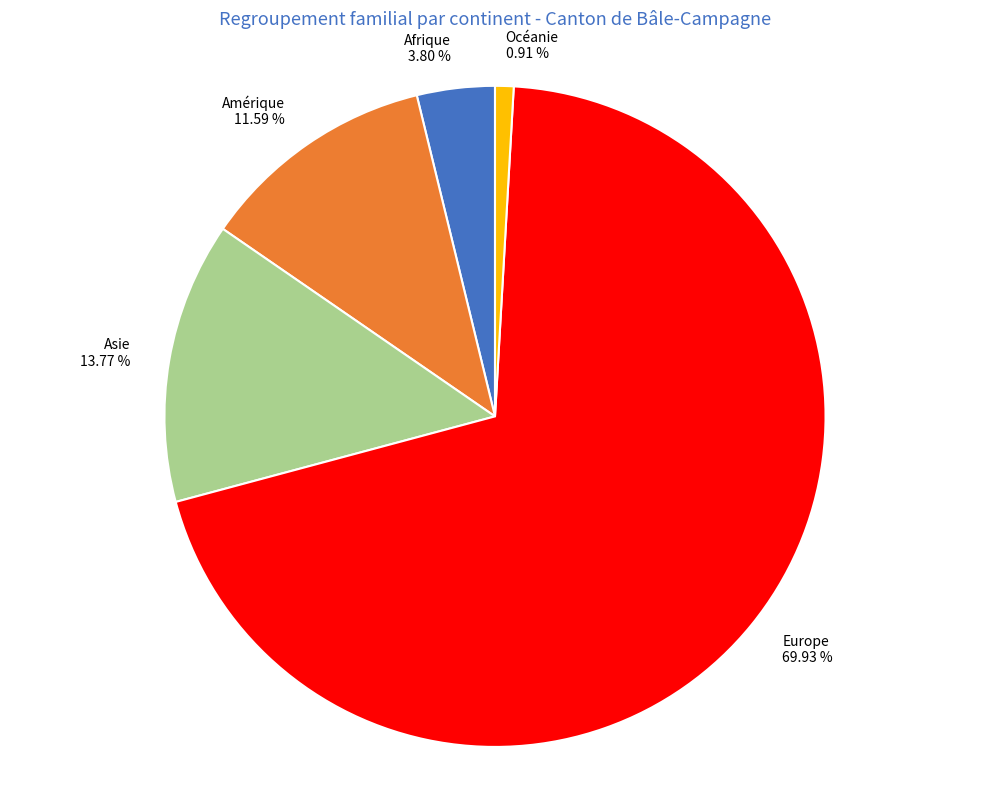

What is the smallest slice in the pie chart?

Océanie